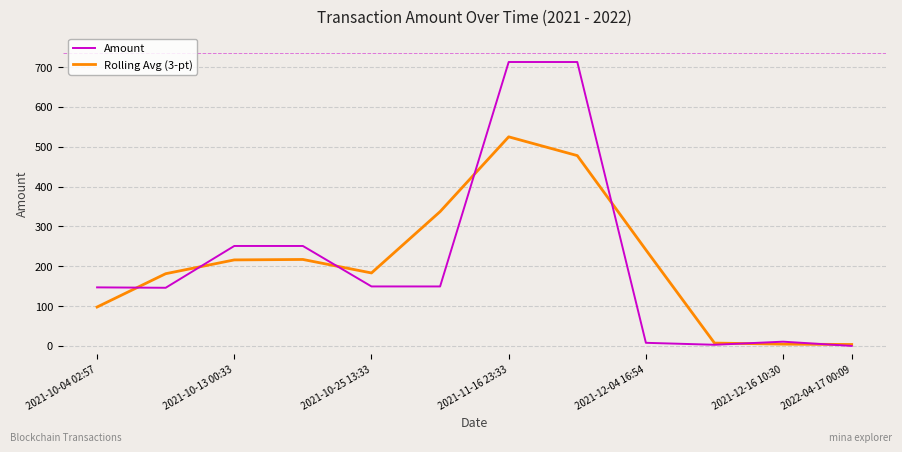

Which series has the widest spread of values?

Amount